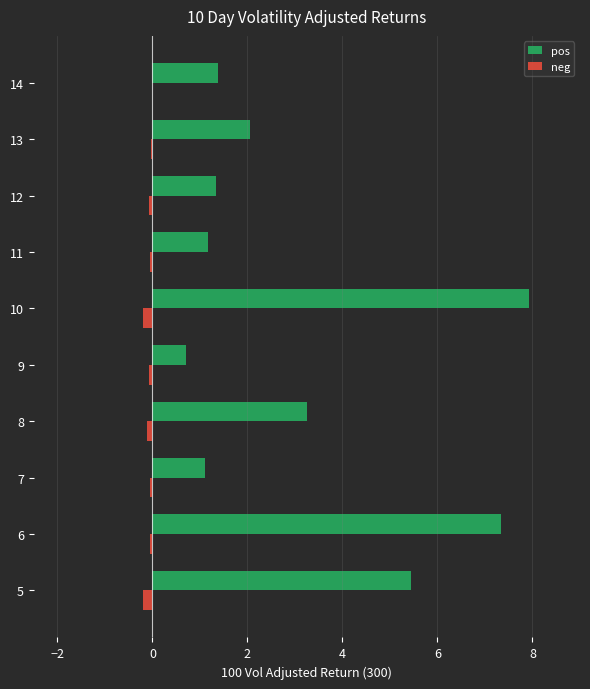

Which series changed the most between 10 and 12?

pos